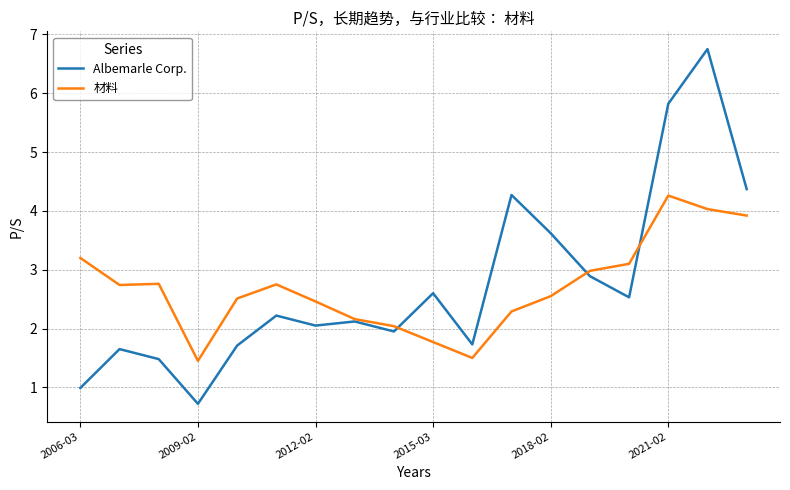

What is the lowest value of the Albemarle Corp. series?

0.7